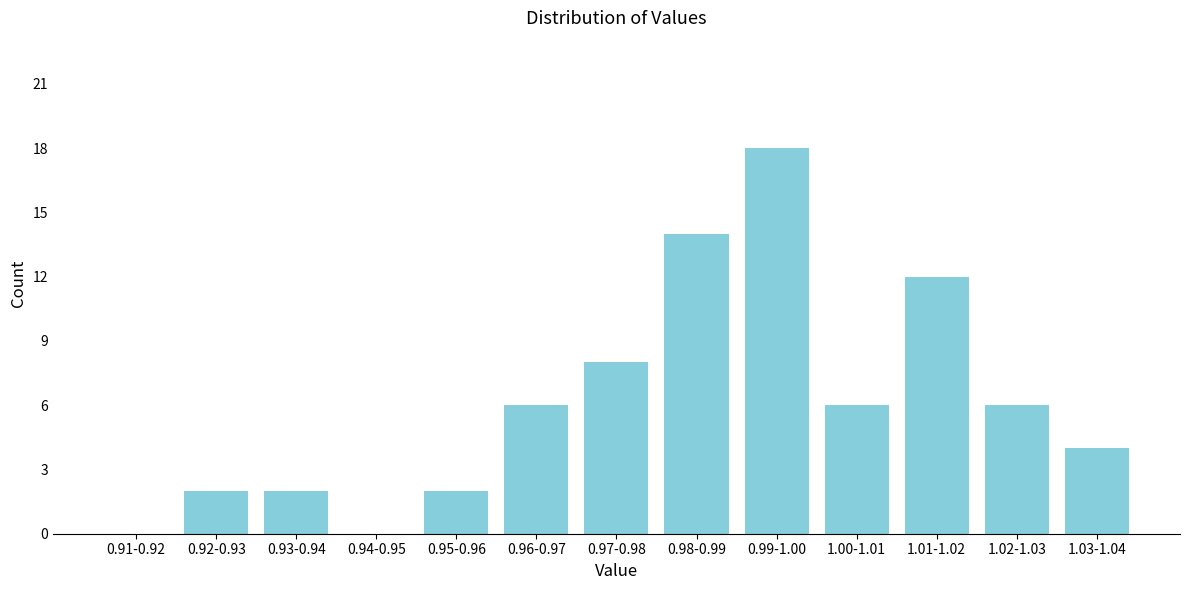

What is the maximum value shown in the chart?

18